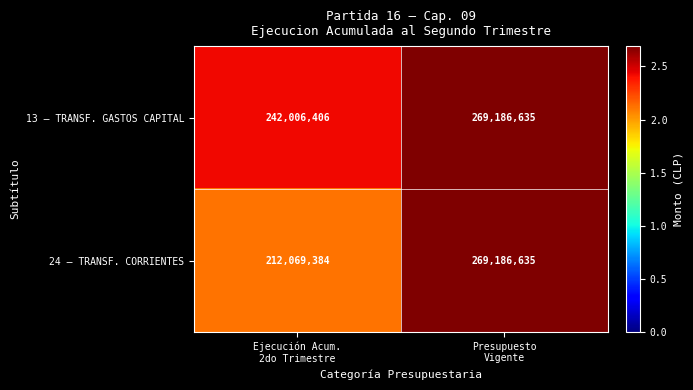

What is the sum of all 13 – TRANSF. GASTOS CAPITAL values?

511193041